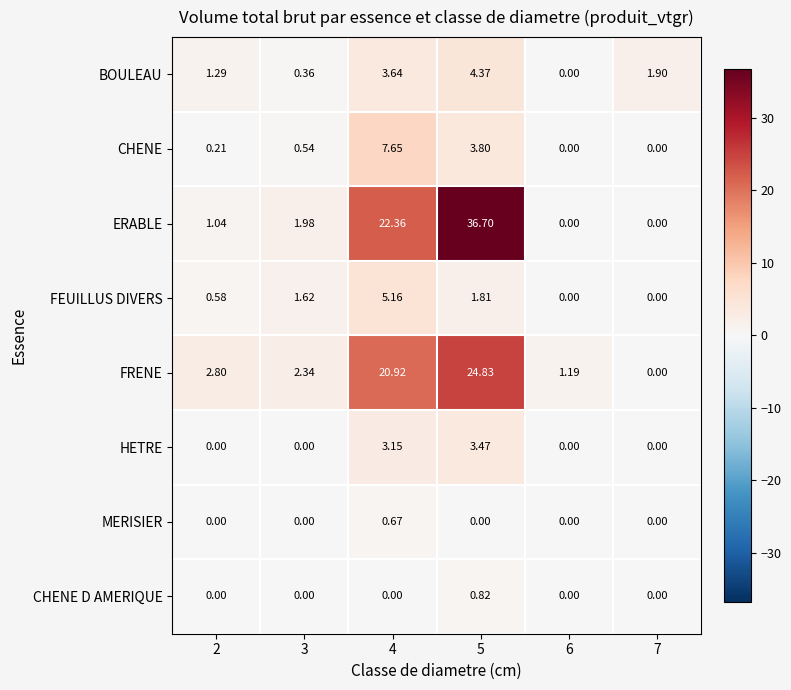

List the series in order of their peak value, highest first.

ERABLE, FRENE, CHENE, FEUILLUS DIVERS, BOULEAU, HETRE, CHENE D AMERIQUE, MERISIER